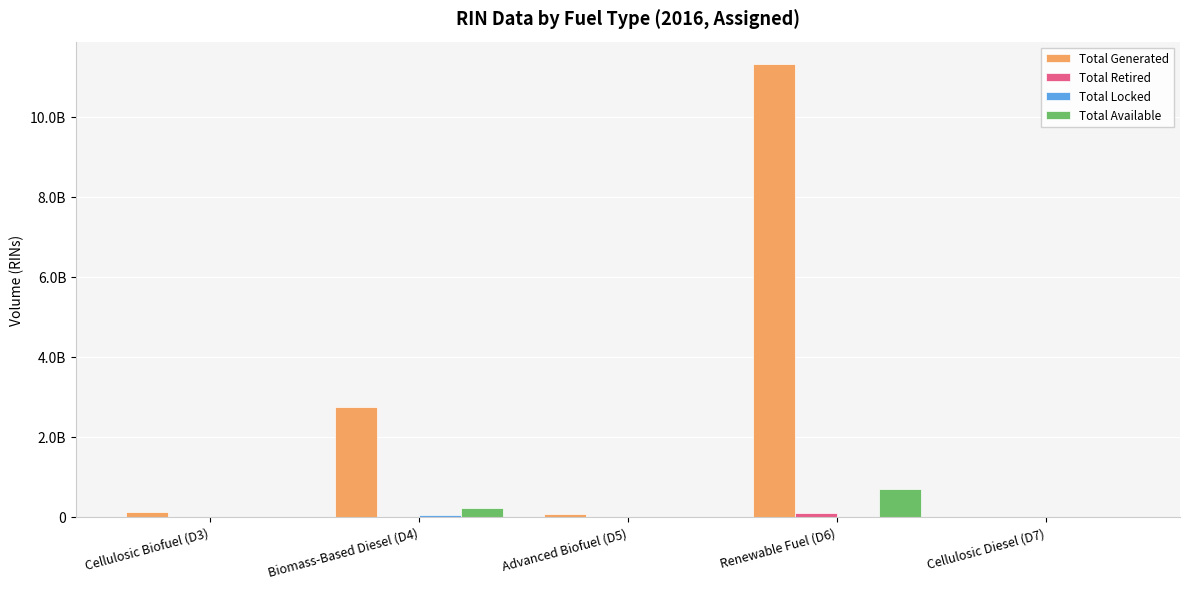

Does the chart contain stacked bars?

No